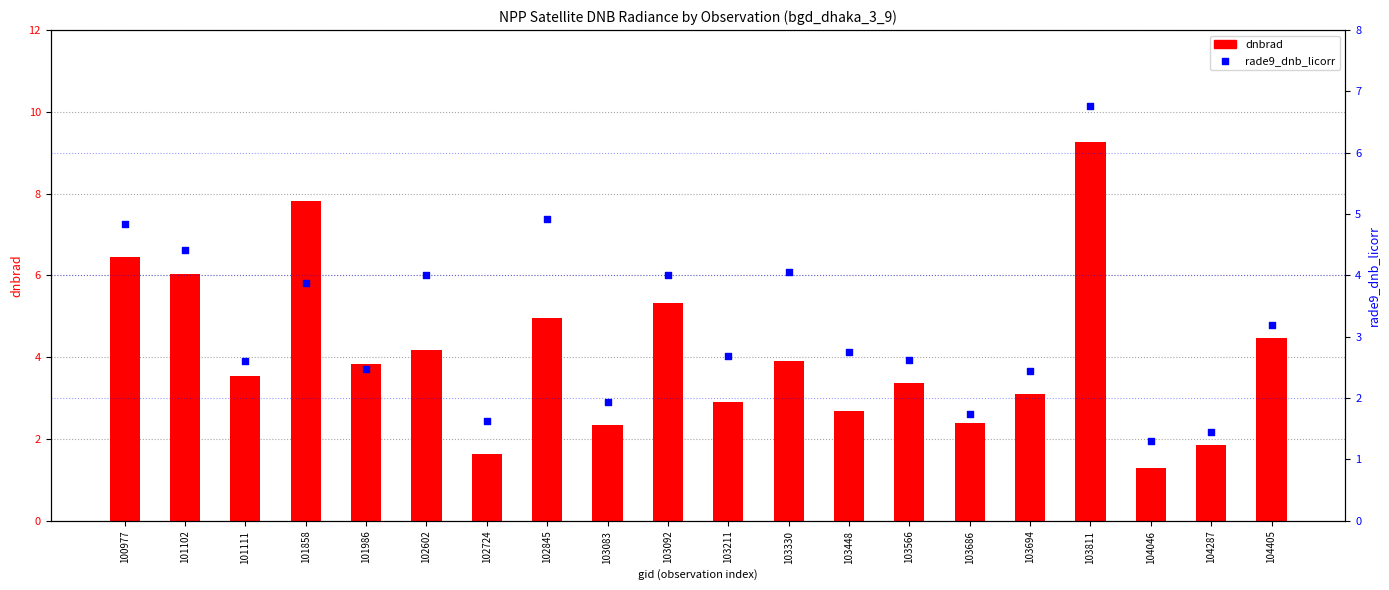

What is the total value across all series at 103211?

5.6